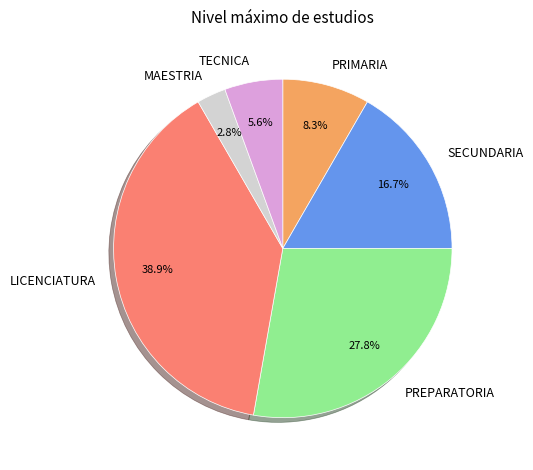

True or false: TECNICA accounts for 6% of the total.

True